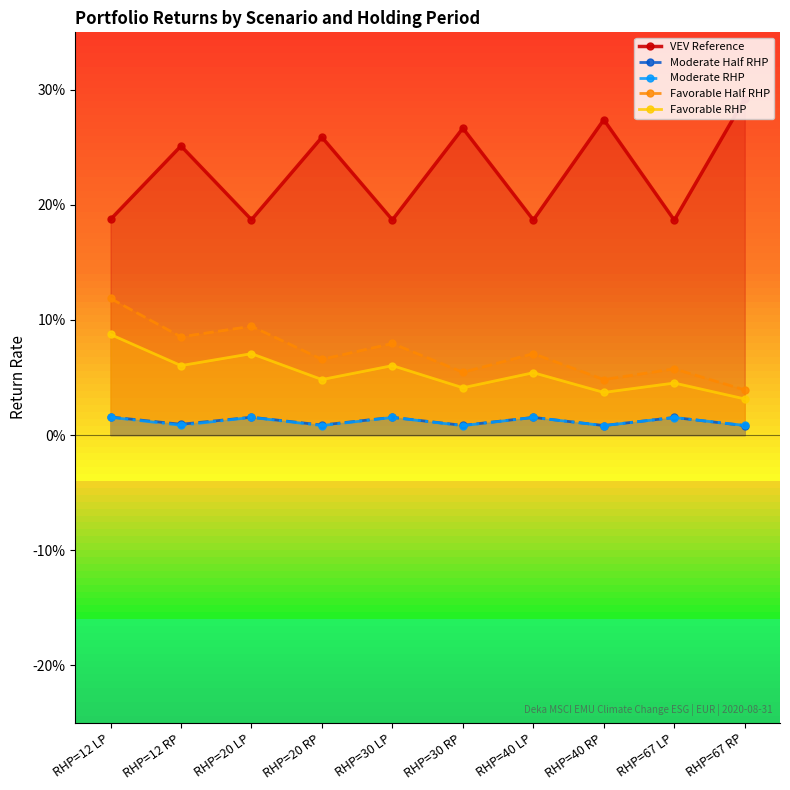

How many lines are shown in the chart?

5